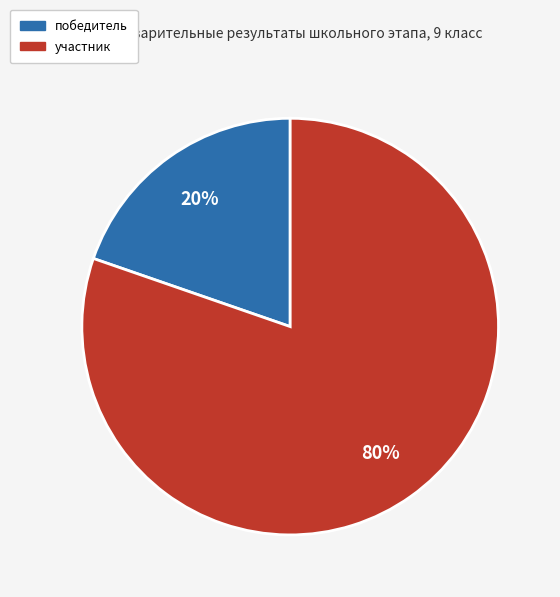

Does any single category account for the majority?

Yes